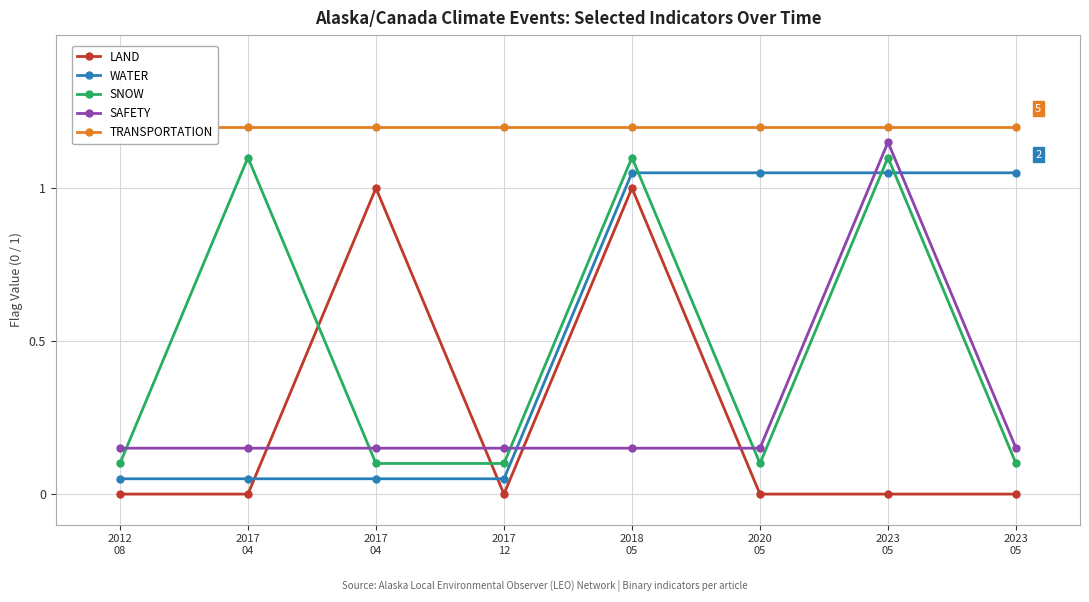

Which series has the largest total across all categories?

TRANSPORTATION